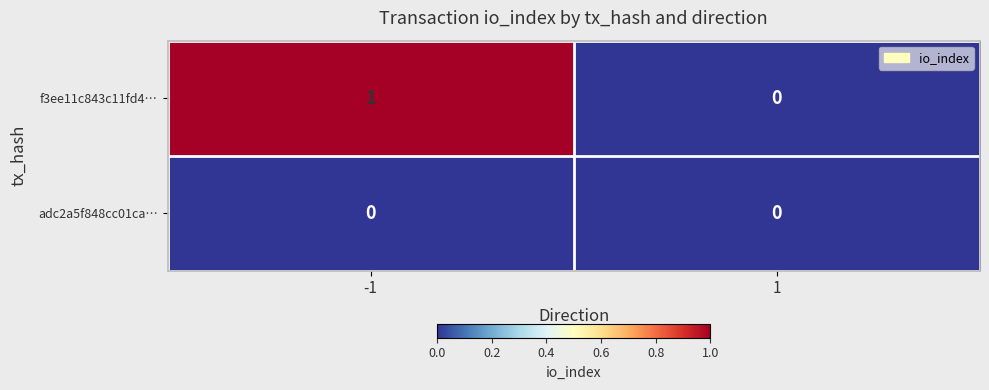

Rank the series by their maximum value, from lowest to highest.

adc2a5f848cc01ca…, f3ee11c843c11fd4…